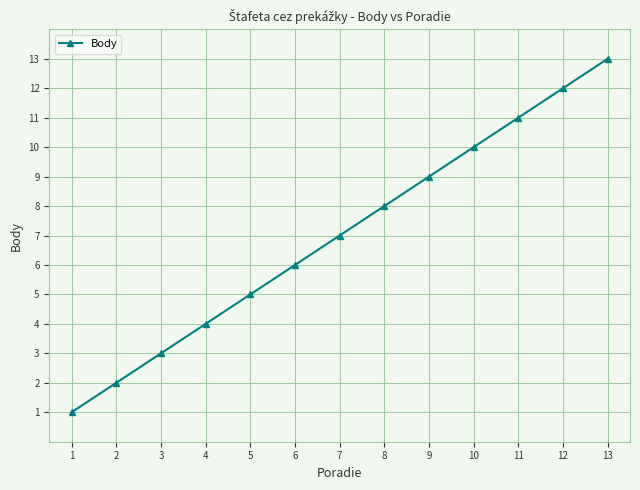

True or false: the data shows 15 at 9.

False